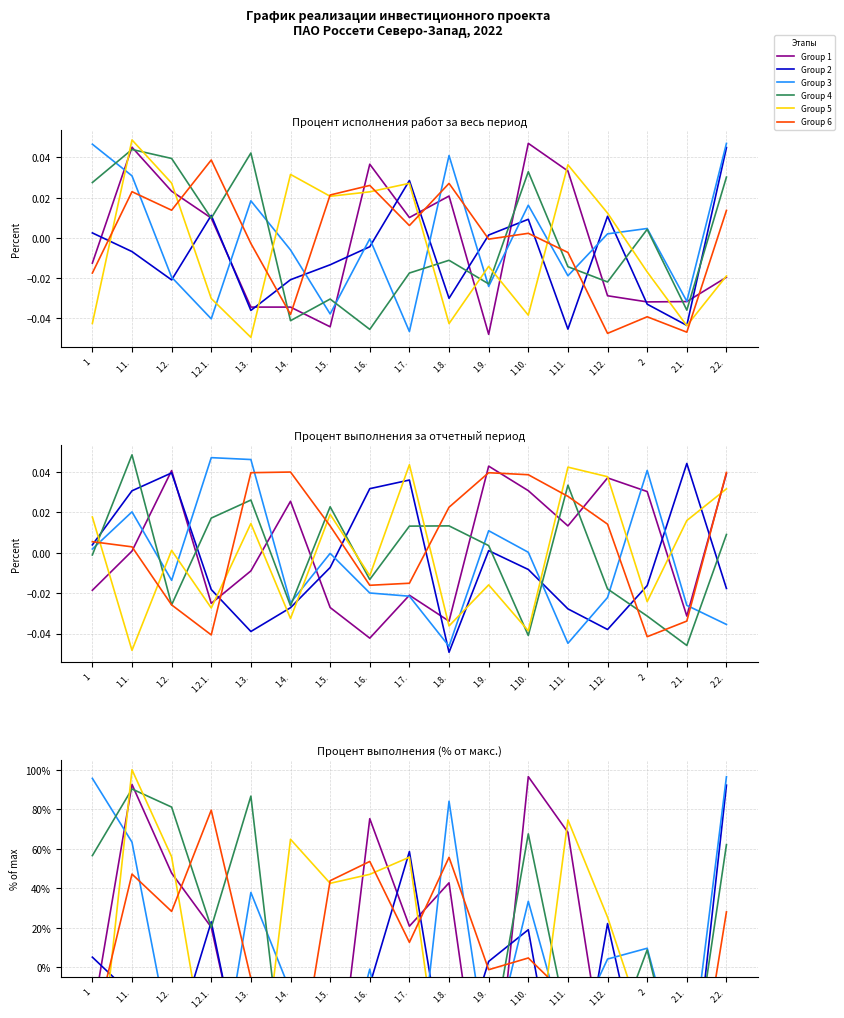

What is the approximate value of Group 5 at 1.1.?

100.0